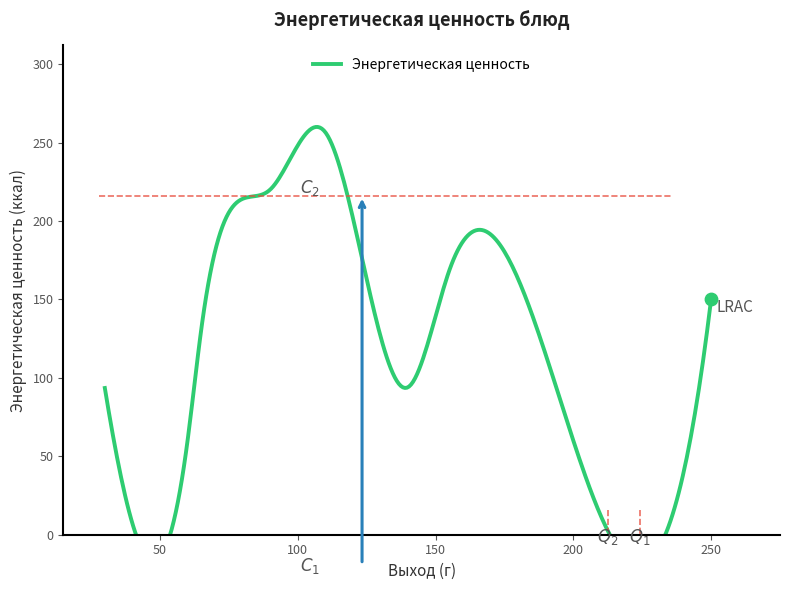

Between 30 and 110, which is larger?

110